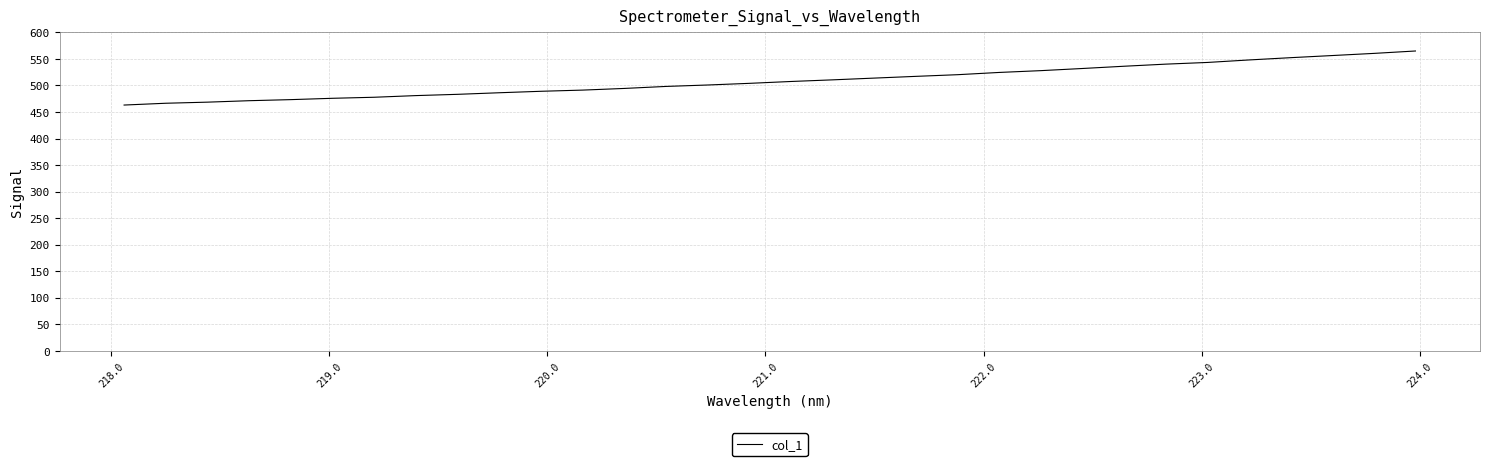

What is the difference between the maximum and minimum values?

101.9